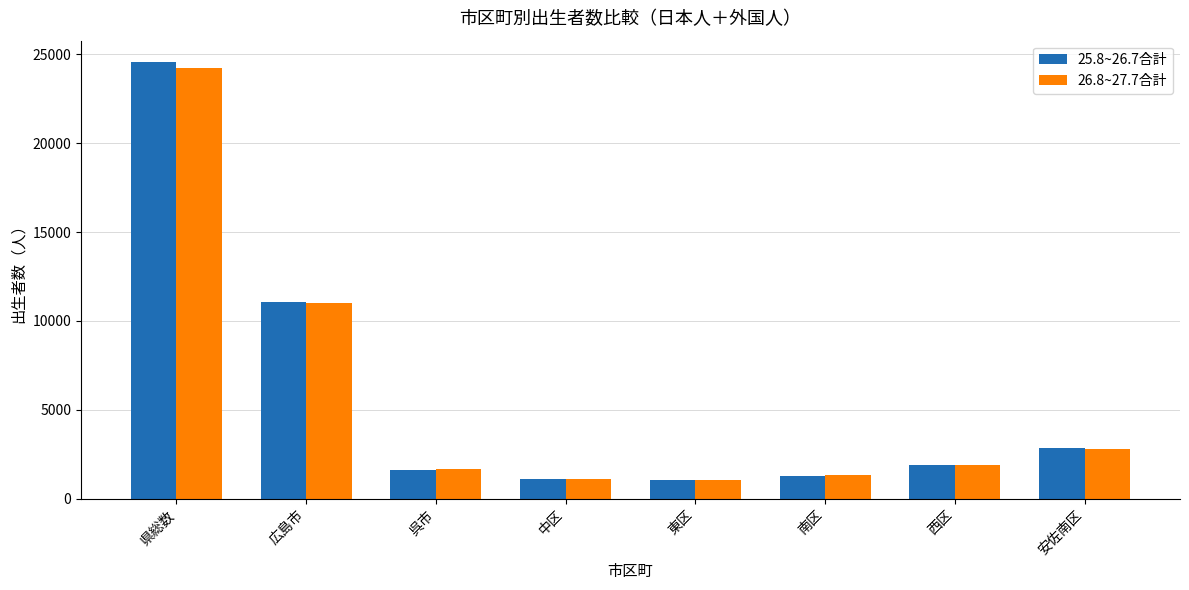

At which category is the sum across all series the highest?

県総数